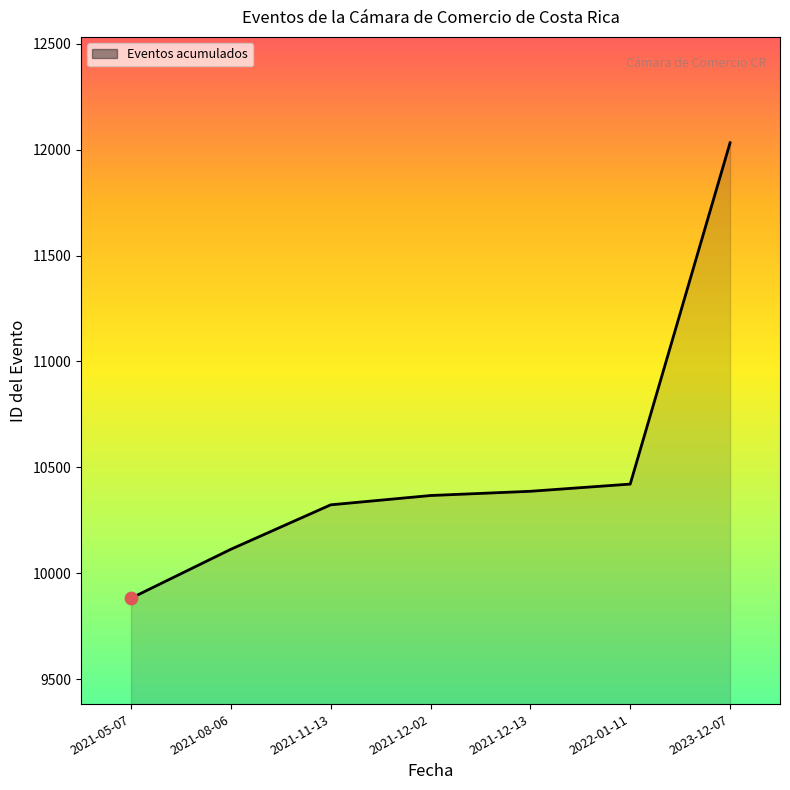

Between 2021-11-13 and 2023-12-07, which is larger?

2023-12-07